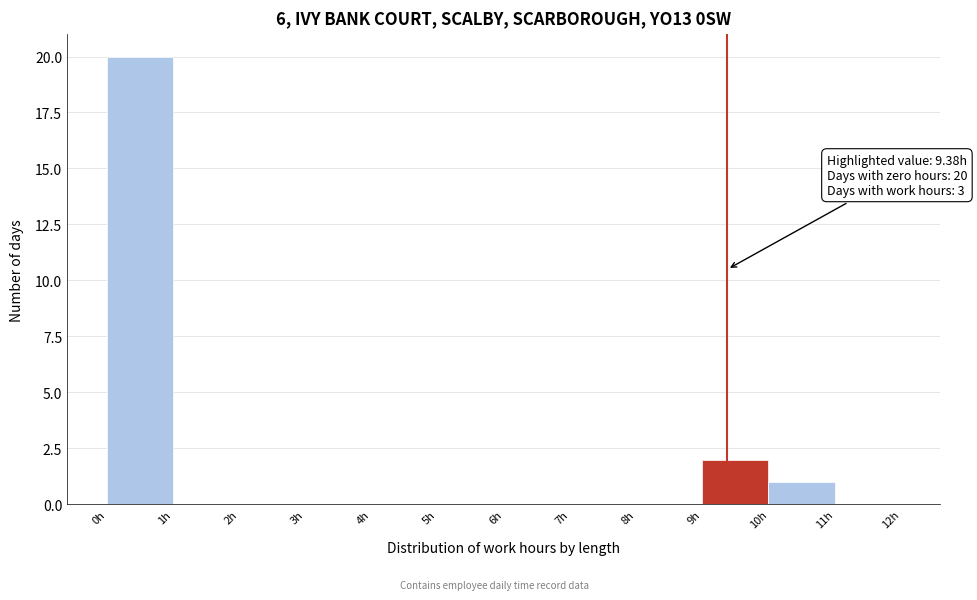

Which range on the x-axis has the tallest bar?

0 to 1